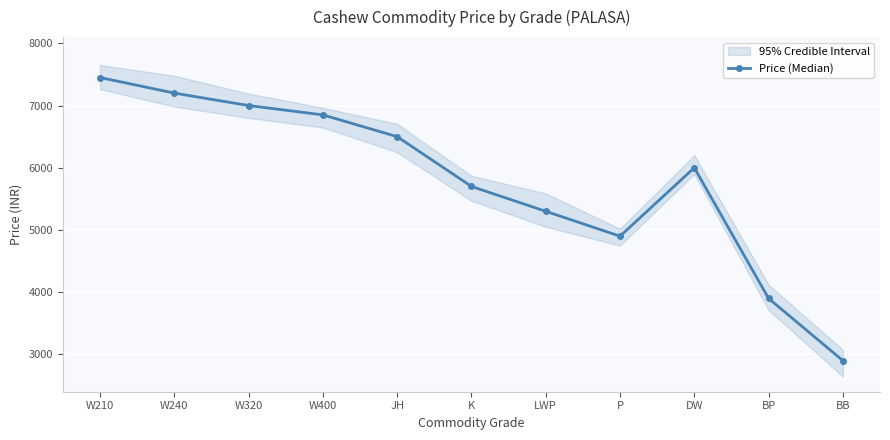

What is the label of the 1st point from the left?

W210